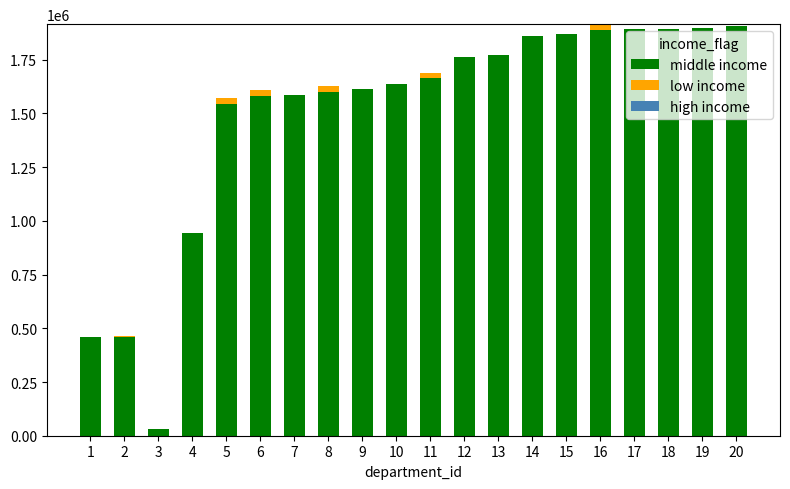

What is the highest value of the middle income series?

1907882.0